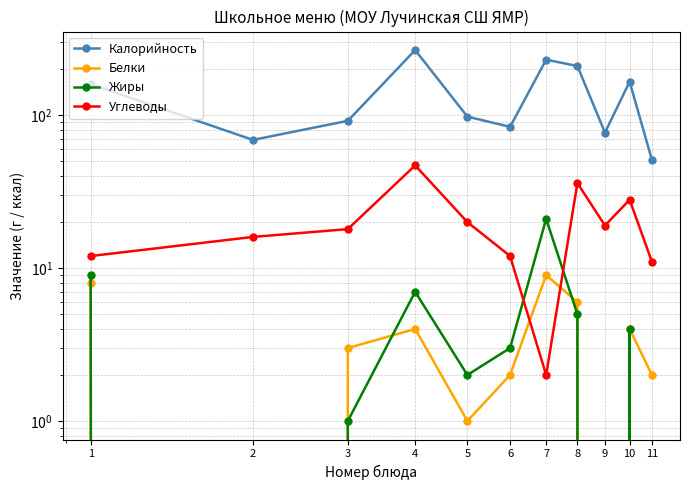

Between 5 and 11, which series saw the biggest shift?

Калорийность